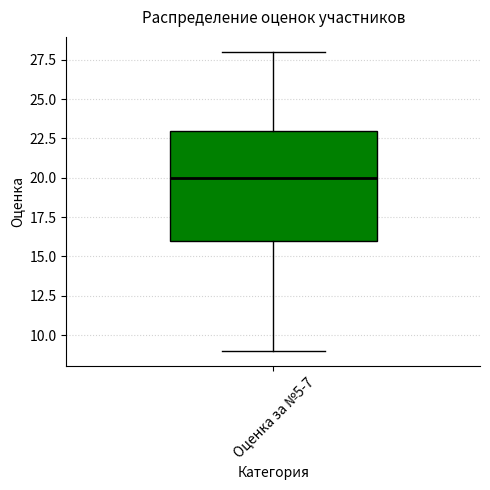

Read this box plot against the y-axis: the position of the median line, the range covered by the box, and the ends of both whiskers. The values are not printed on the chart, so give them approximately, as read against the axis.

median 20, box 16 to 23, whiskers 9 to 28